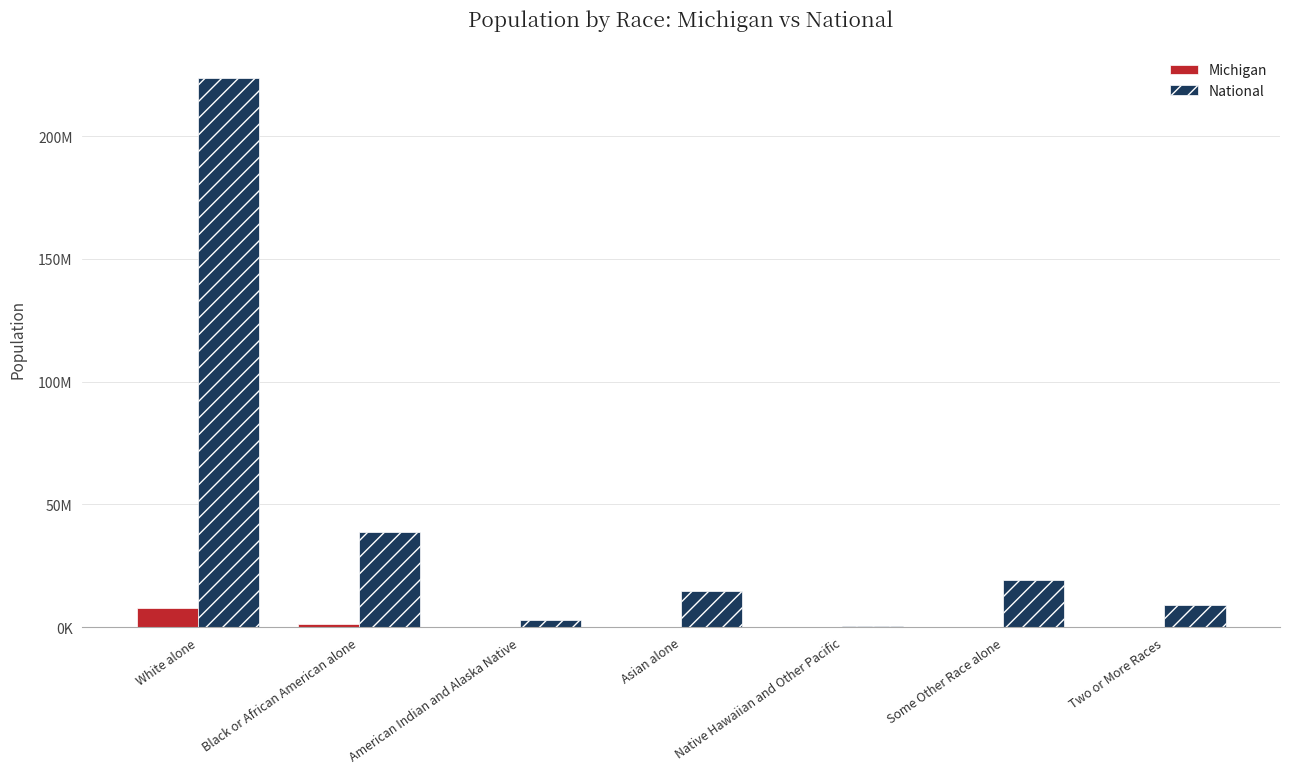

At which category is the sum across all series the highest?

White alone